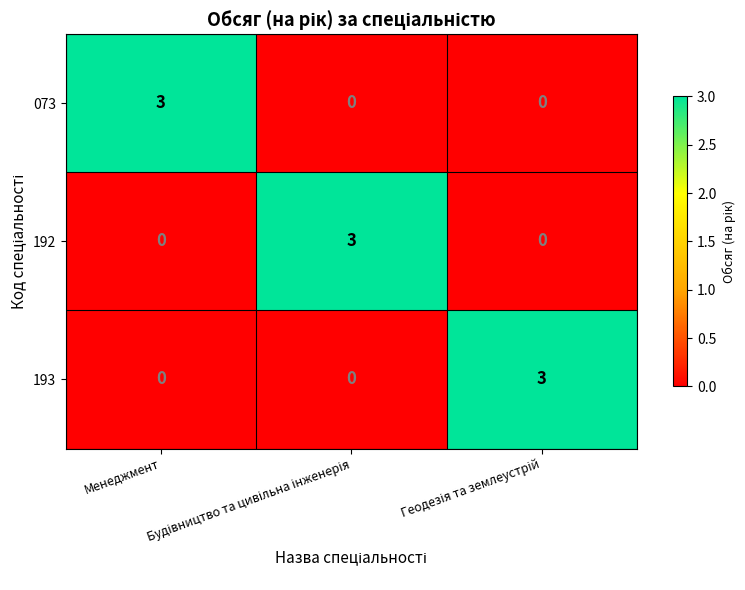

What is the maximum value for 073?

3